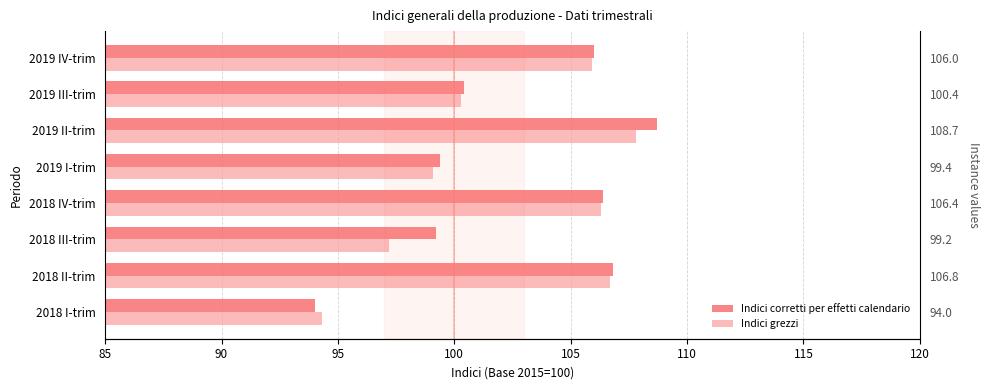

What is the average value of the Indici grezzi series?

102.2